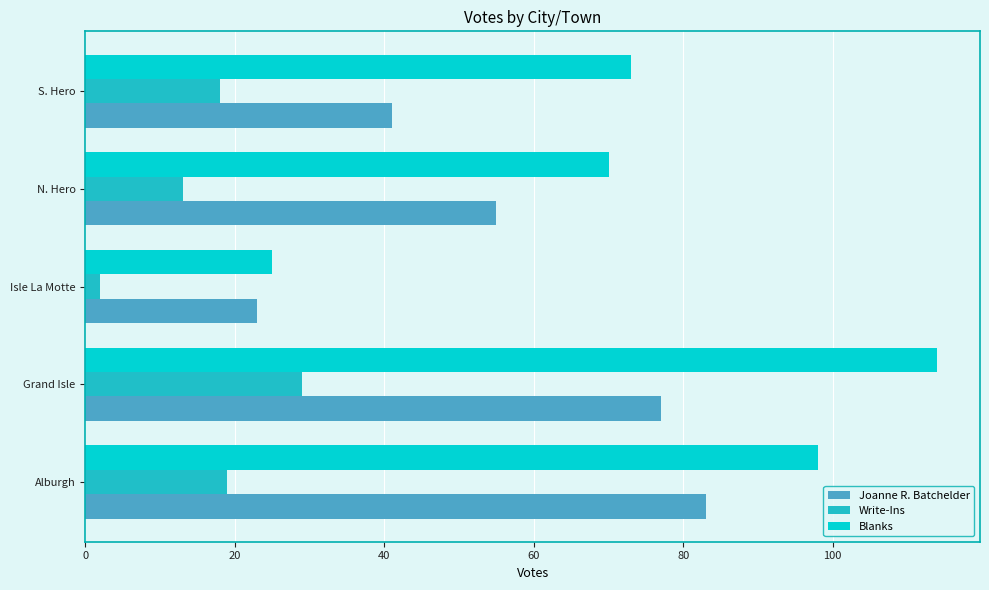

At which category is the sum across all series the highest?

Grand Isle